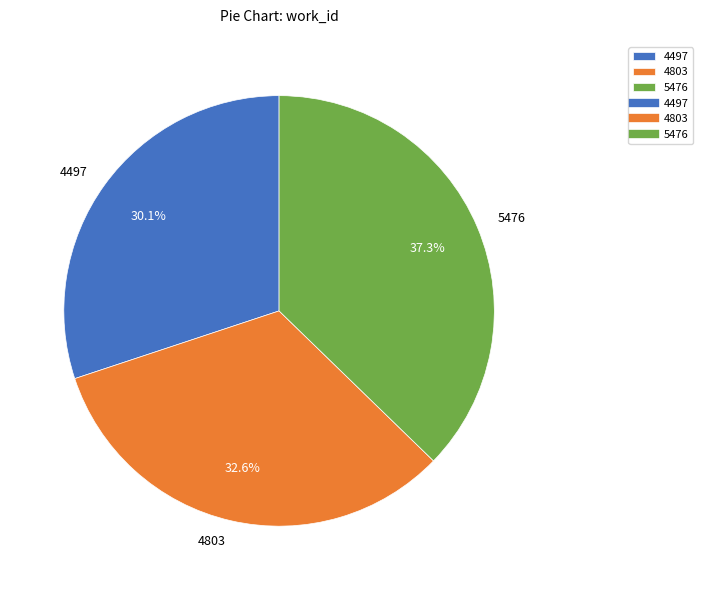

Is there a majority slice in this chart?

No